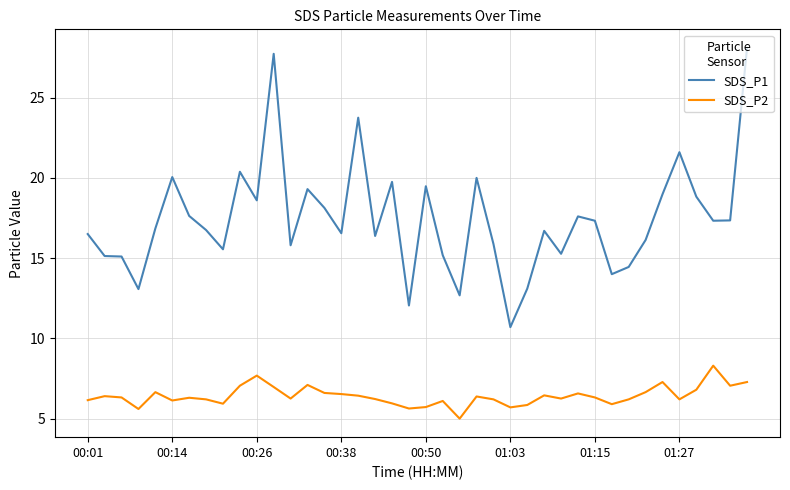

Which series has the largest total across all categories?

SDS_P1